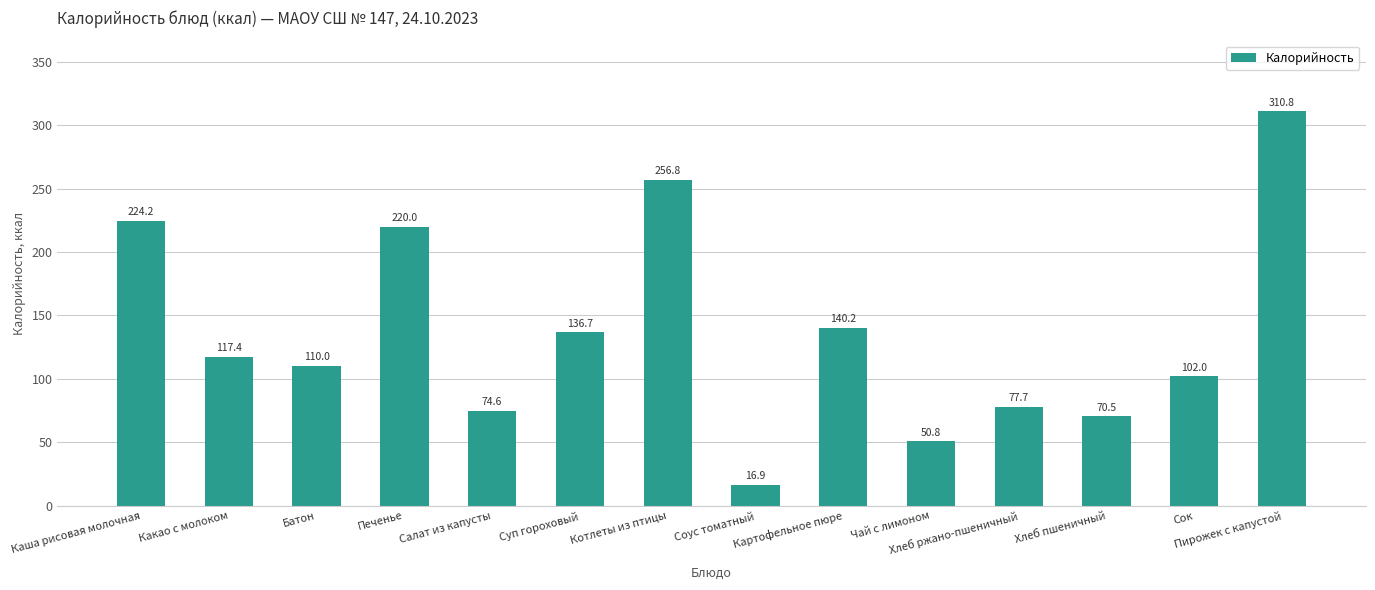

How many data points are above 117?

7